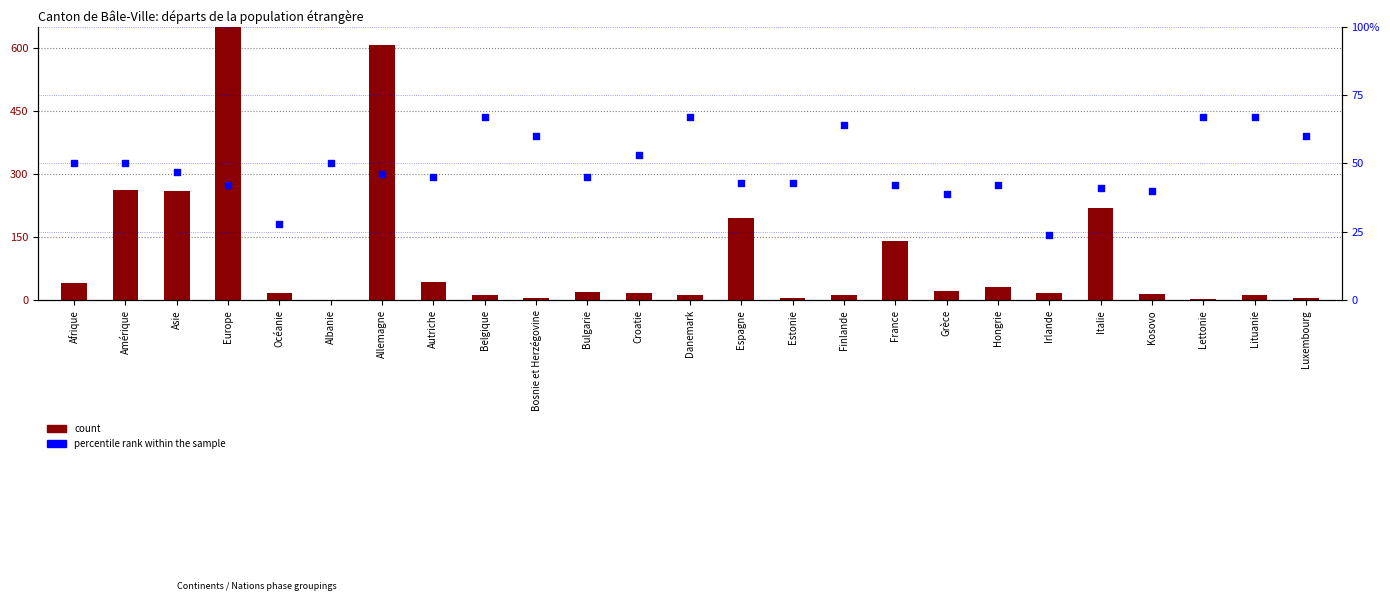

What are all the series names shown in the legend?

count, percentile rank within the sample